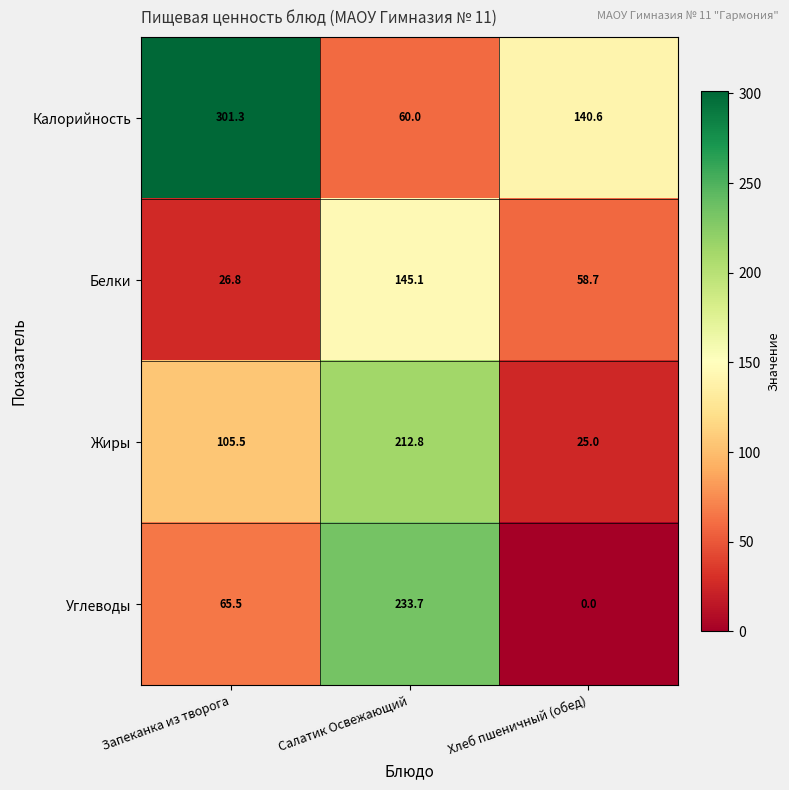

At which category does the chart reach its minimum across all series?

Хлеб пшеничный (обед)